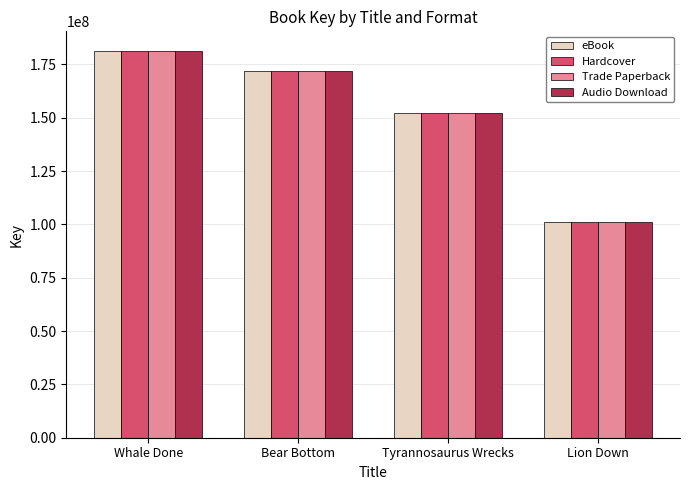

At how many categories does at least one series exceed 122544869?

3